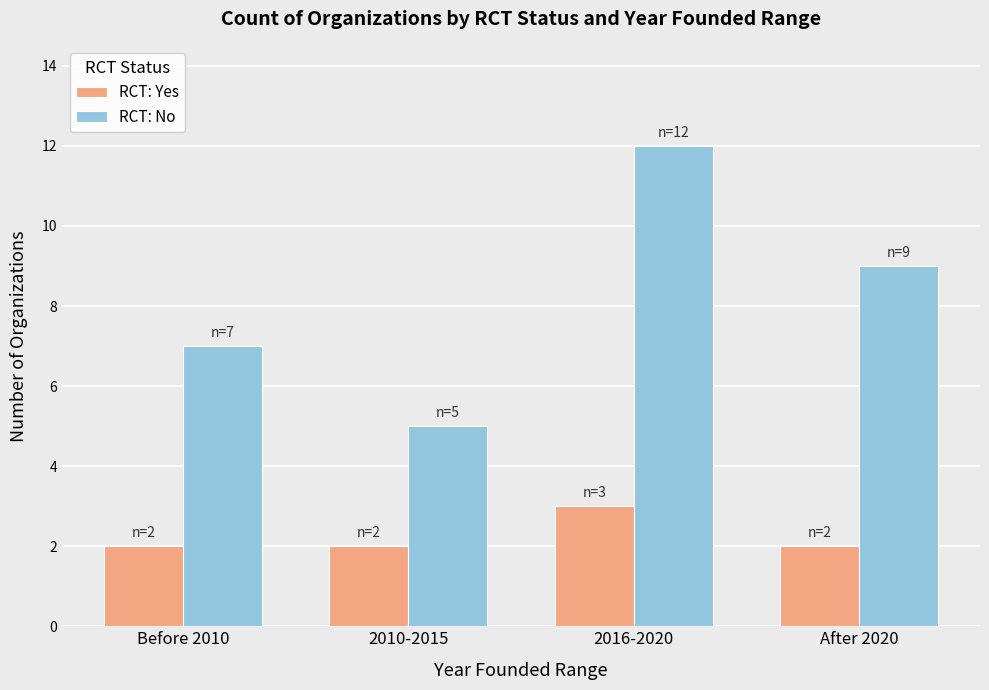

How many bars are there in each group?

2